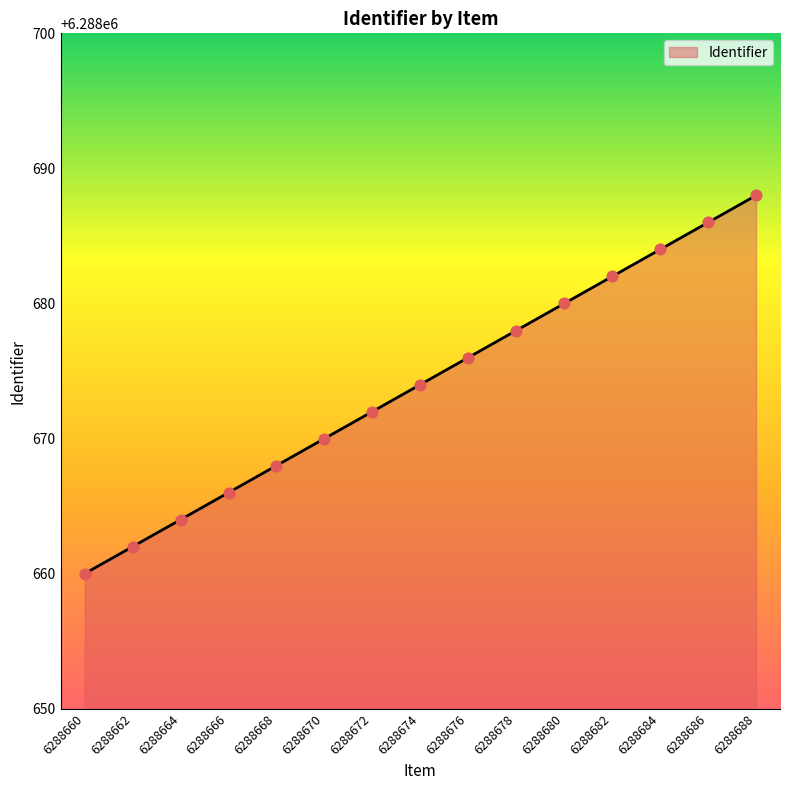

What is the ratio of the value at 6288668 to the value at 6288666?

1.0